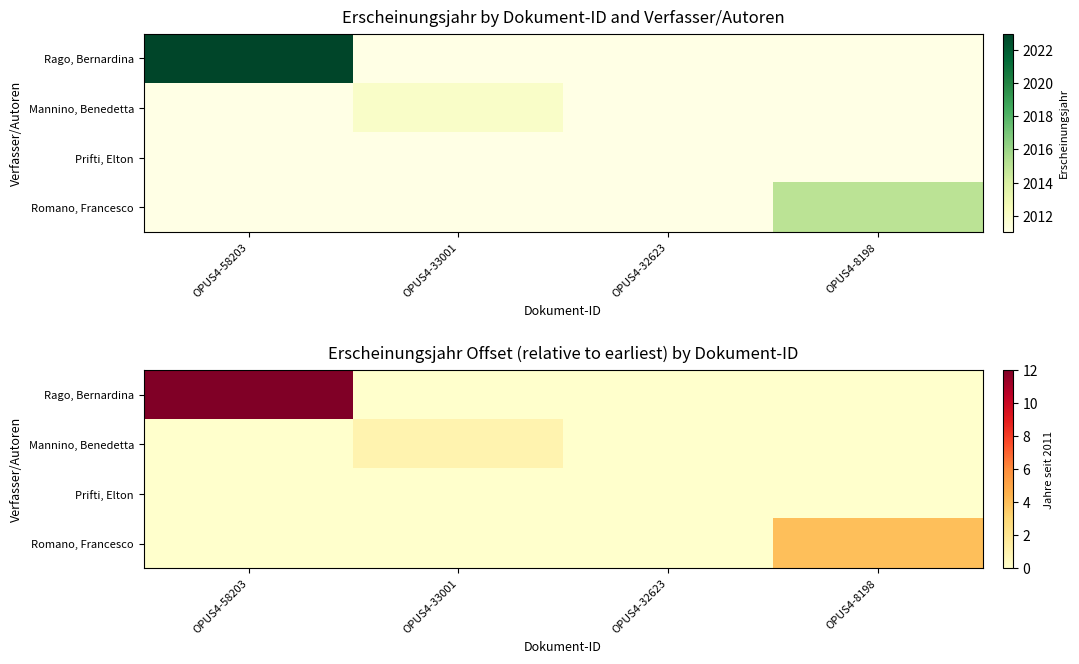

What is the highest value of the Rago, Bernardina series?

12